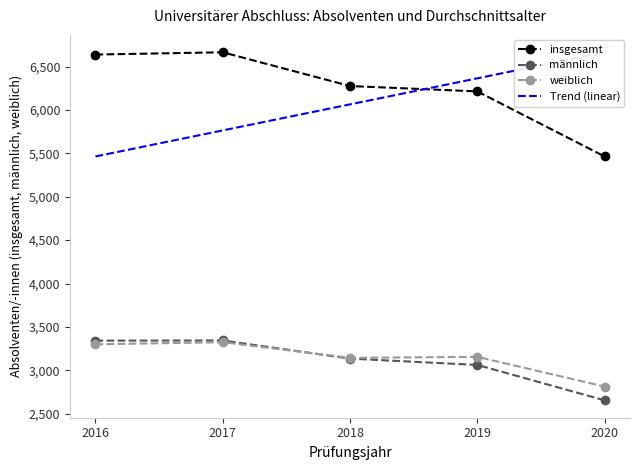

Reading right to left, what are all the values shown in this chart?

insgesamt: 5465.0	6215.0	6277.0	6666.0	6640.0
männlich: 2653.0	3061.0	3134.0	3343.0	3341.0
weiblich: 2812.0	3154.0	3143.0	3323.0	3299.0
Trend (linear): 6666.0	6365.8	6065.5	5765.2	5465.0